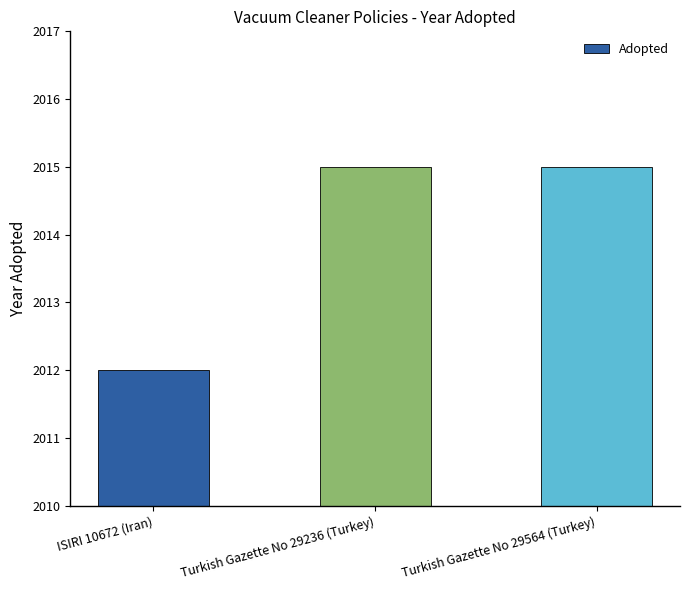

What is the difference between the maximum and minimum values?

3